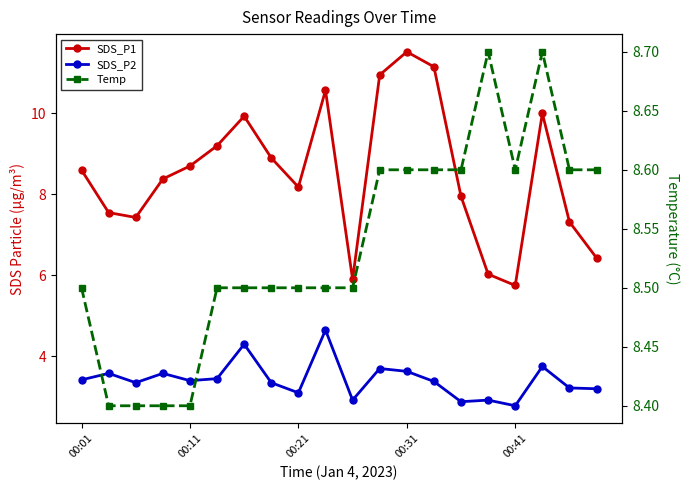

What is the total value across all series at 9?

23.7